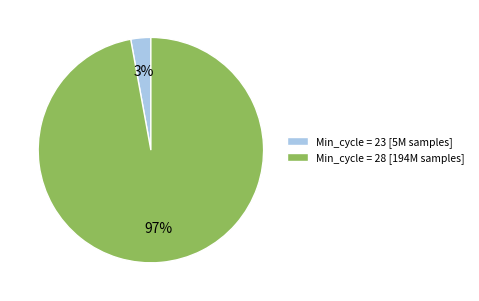

Which has a higher value, Min_cycle = 23 [5M samples] or Min_cycle = 28 [194M samples]?

Min_cycle = 28 [194M samples]